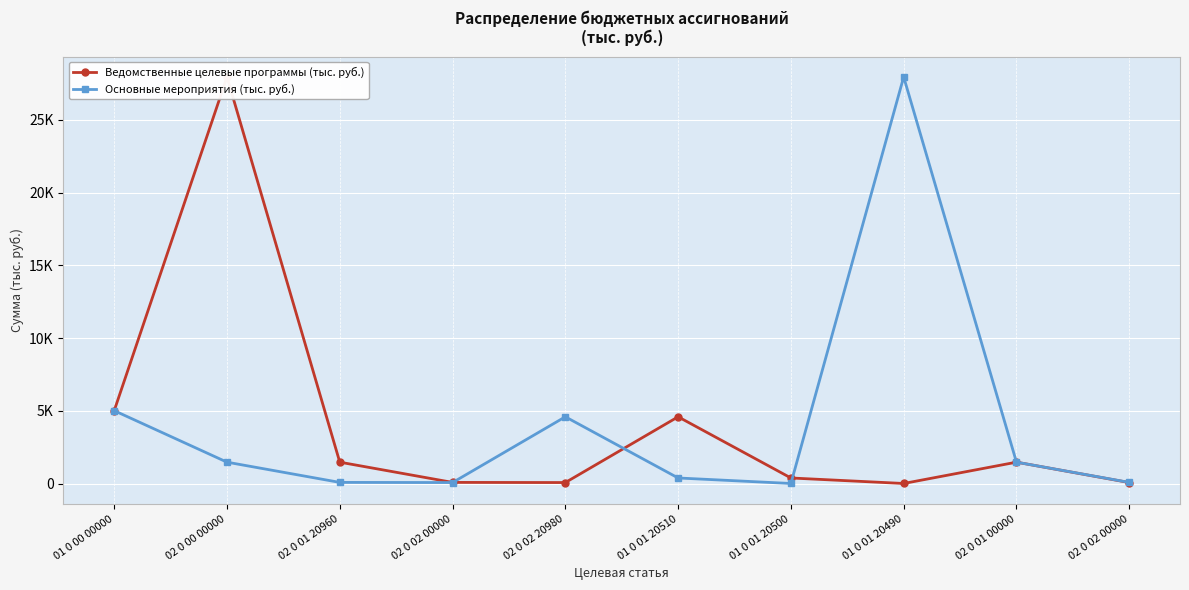

What is the greatest value displayed?

27933.5